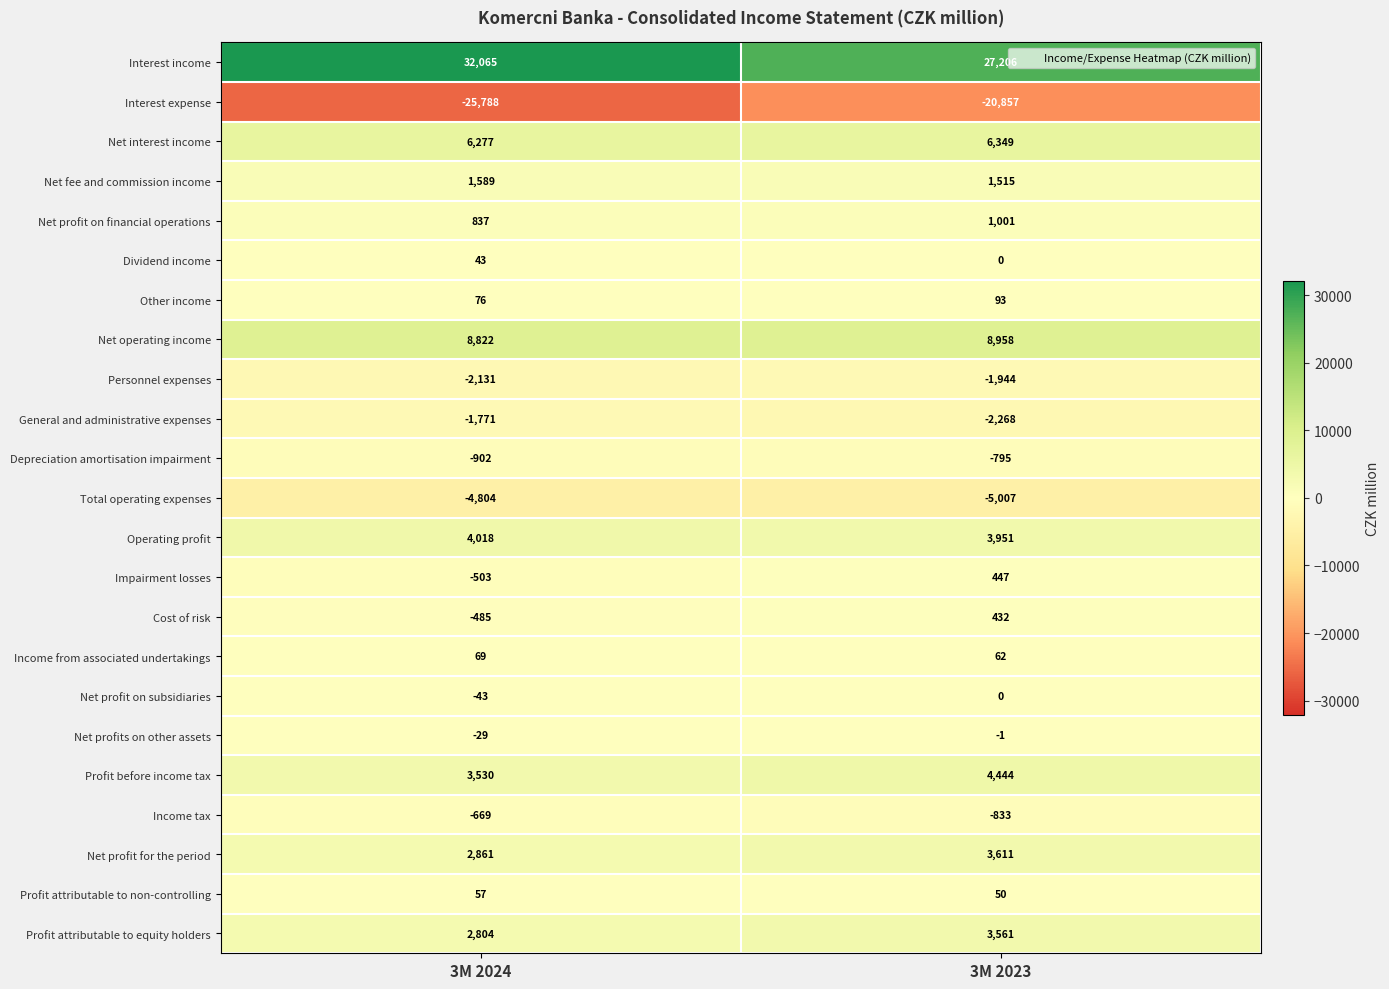

Between 3M 2024 and 3M 2023, which series saw the biggest shift?

Interest expense